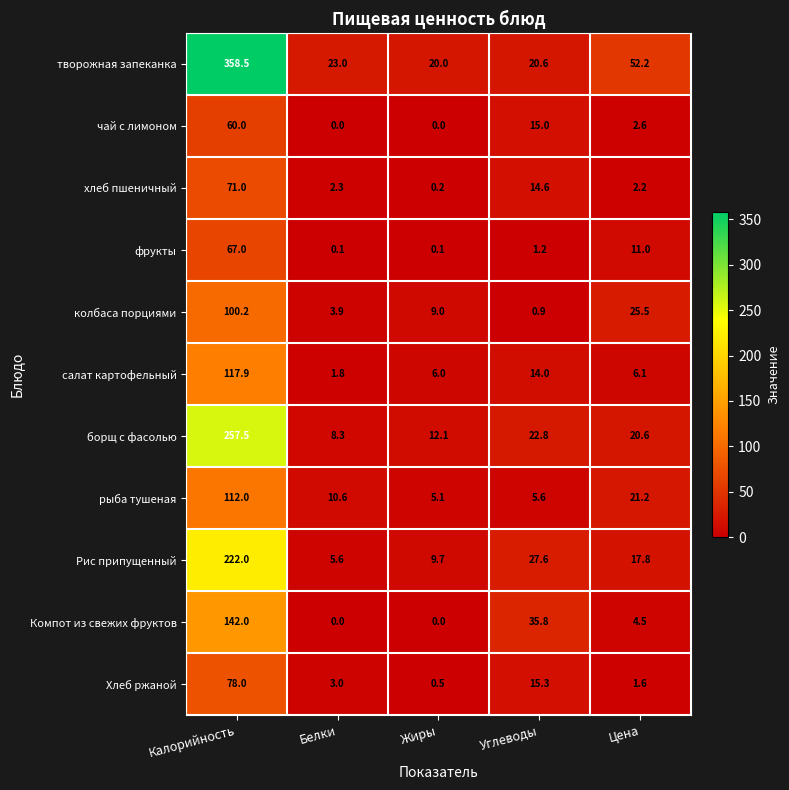

What is the average value of the Рис припущенный series?

56.5